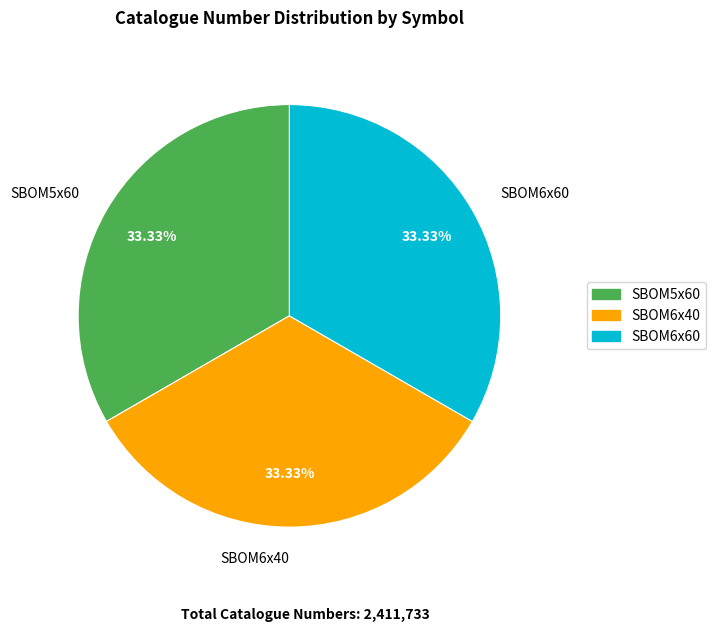

Approximately how many times larger is the value at SBOM6x40 compared to SBOM6x60?

1.0